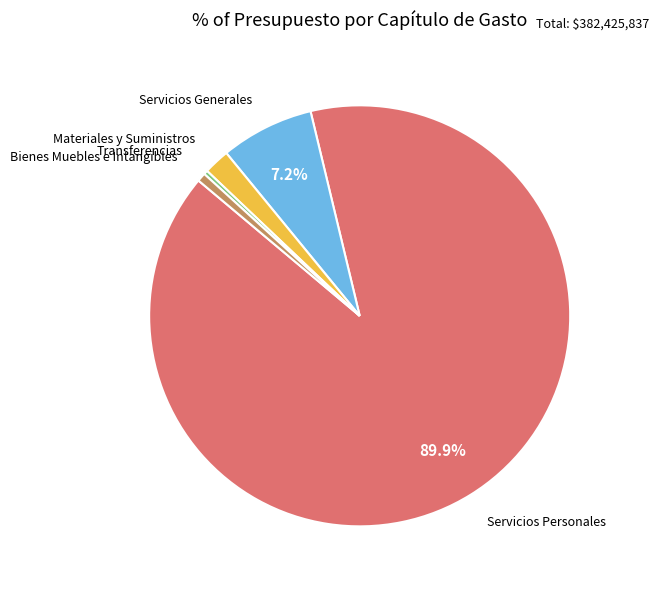

Does any single category account for the majority?

Yes